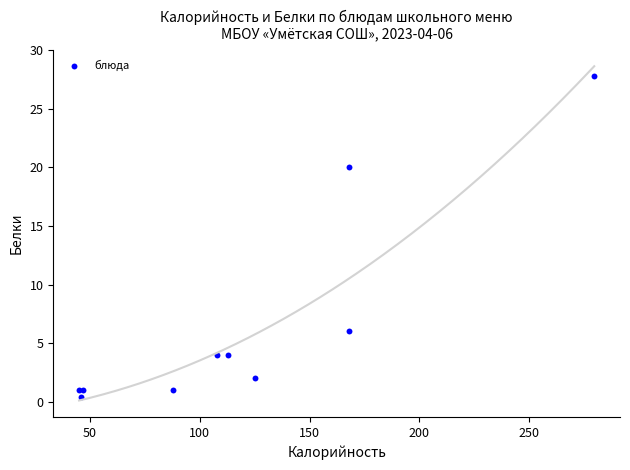

What Y value in the scatter plot is closest to 14?

20.0